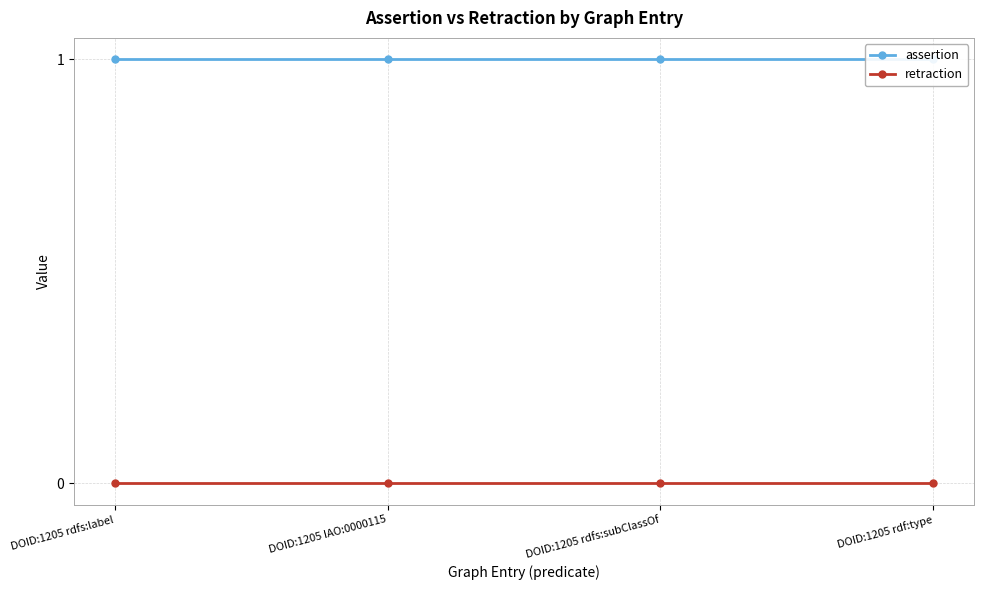

Rank the categories by assertion value from lowest to highest.

DOID:1205 rdfs:label, DOID:1205 IAO:0000115, DOID:1205 rdfs:subClassOf, DOID:1205 rdf:type